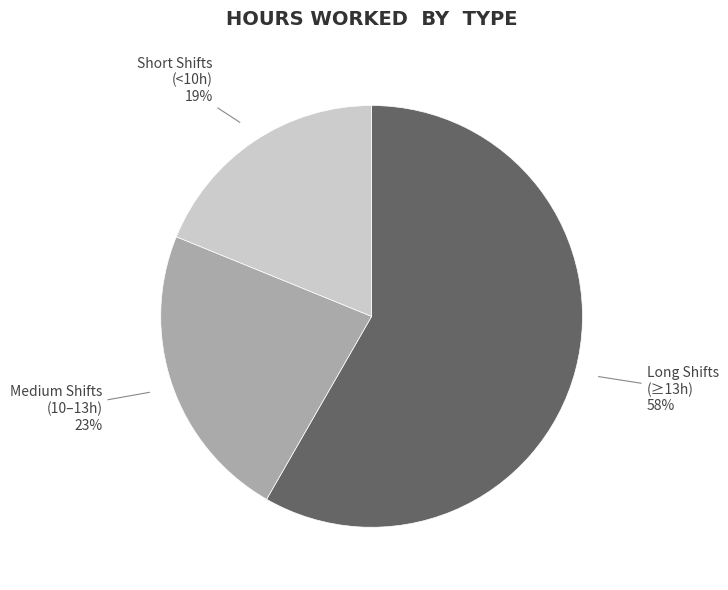

To the nearest percent, what is the average slice percentage?

33%